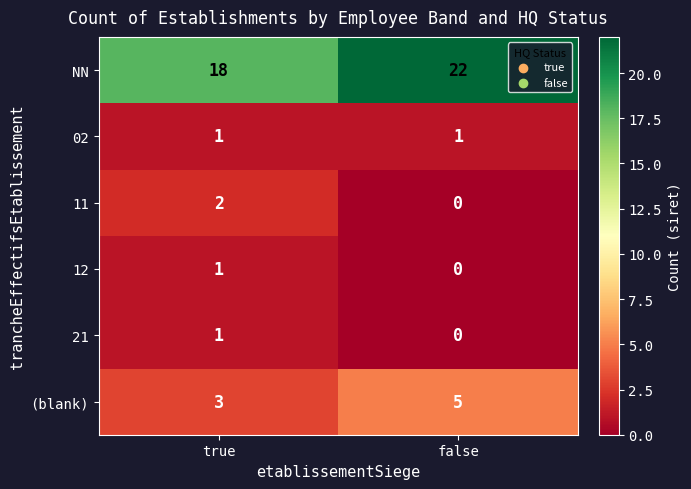

The value of 21 at true is 1. True or false?

True